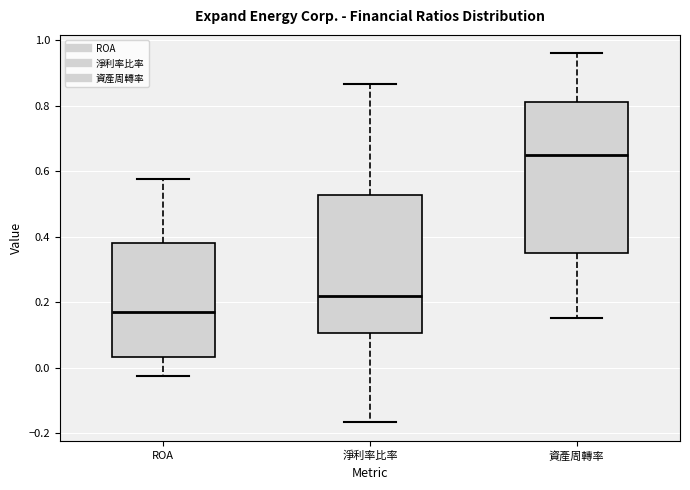

Which box has the lowest median line?

ROA